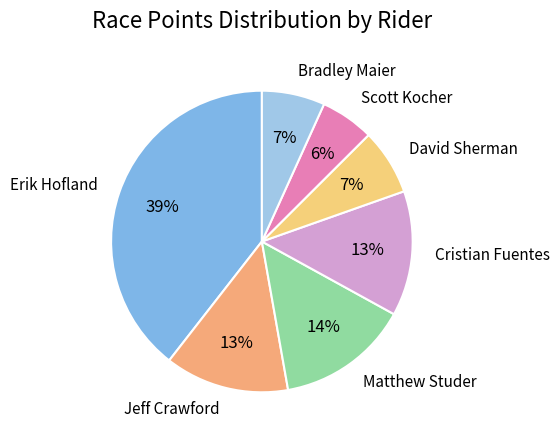

Combined, do David Sherman and Jeff Crawford account for over 50%?

No